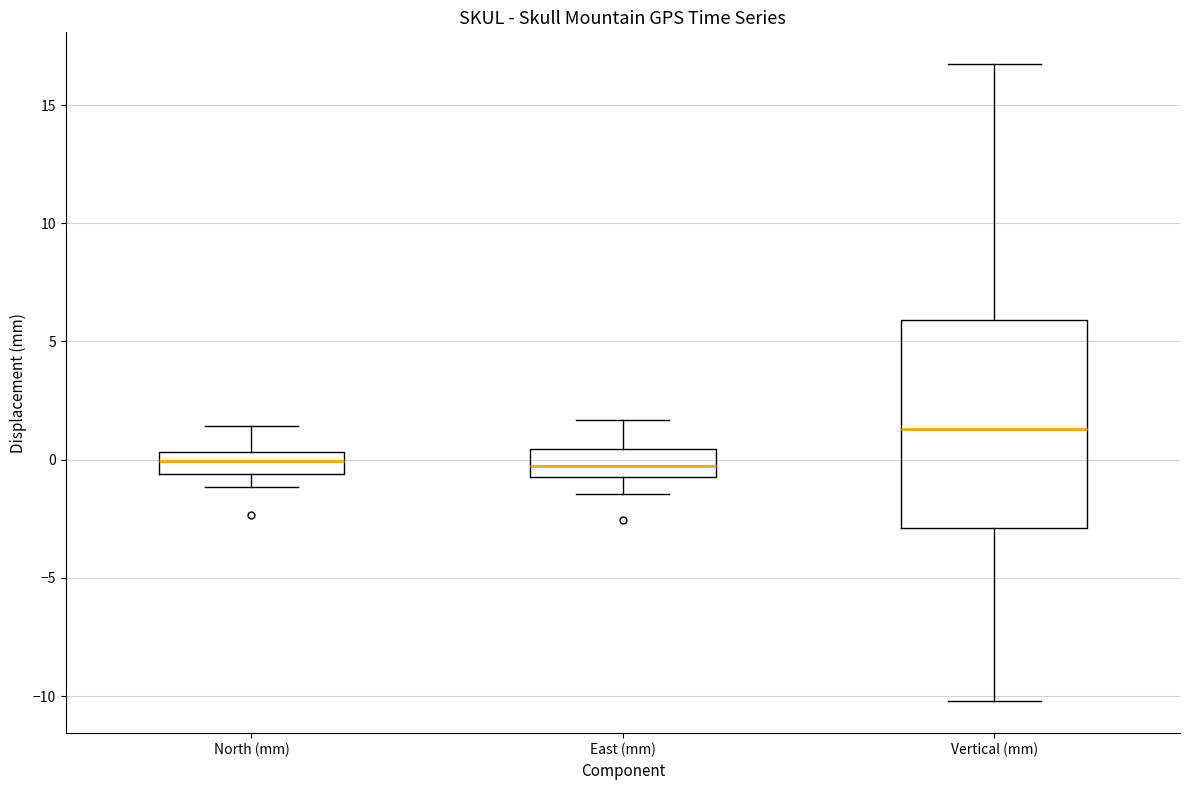

Reading left to right, read every box against the y-axis: the position of its median line, the range the box covers, and the ends of its whiskers. The values are not printed on the chart, so give them approximately, as read against the axis.

North (mm): median 0.0, box -0.5 to 0.5, whiskers -1.0 to 1.5
East (mm): median -0.5 (inside the box), box -0.5 to 0.5, whiskers -1.5 to 1.5
Vertical (mm): median 1.5, box -3.0 to 6.0, whiskers -10.0 to 16.5